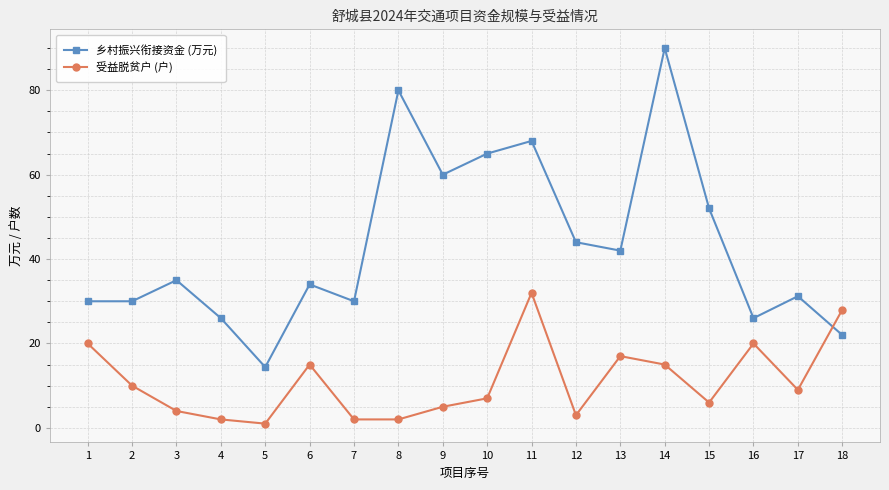

Reading right to left, transcribe all the data shown in this chart.

乡村振兴衔接资金 (万元): 22.0	31.2	26.0	52.0	90.0	42.0	44.0	68.0	65.0	60.0	80.0	30.0	34.0	14.4	26.0	35.0	30.0	30.0
受益脱贫户 (户): 28.0	9.0	20.0	6.0	15.0	17.0	3.0	32.0	7.0	5.0	2.0	2.0	15.0	1.0	2.0	4.0	10.0	20.0